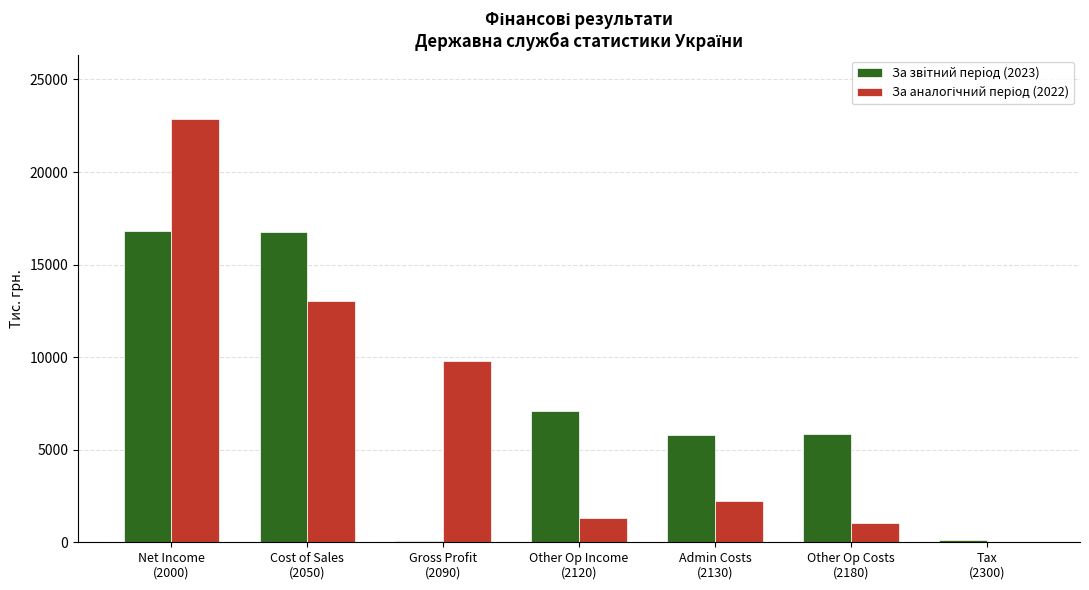

What value does the За звiтний перiод (2023) series have at Cost of Sales
(2050), to the nearest 50?

16750